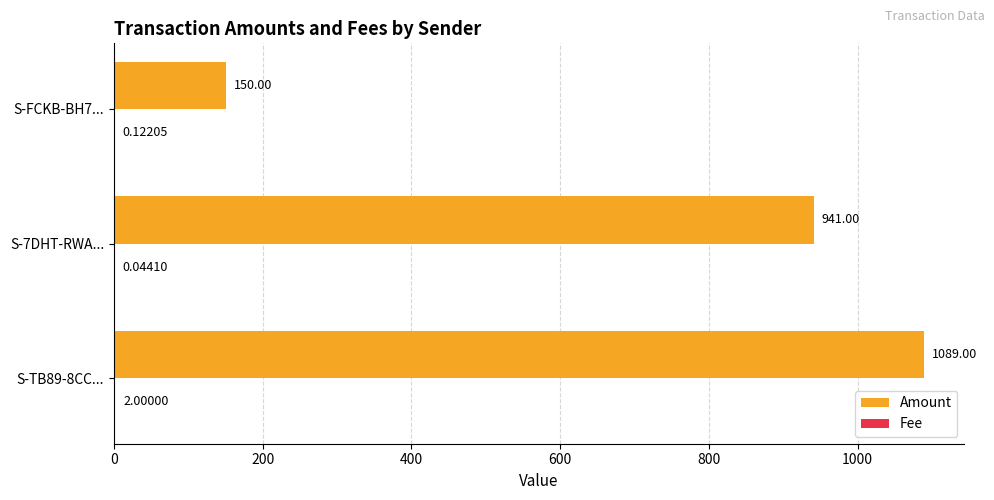

What is the sum of the Amount values at S-7DHT-RWA... and S-FCKB-BH7...?

1091.0